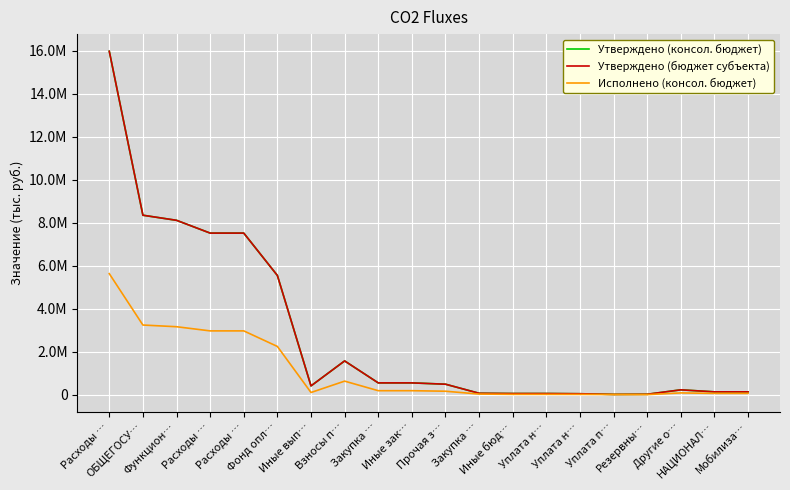

What is the label of the 14th point from the right?

Иные вып…